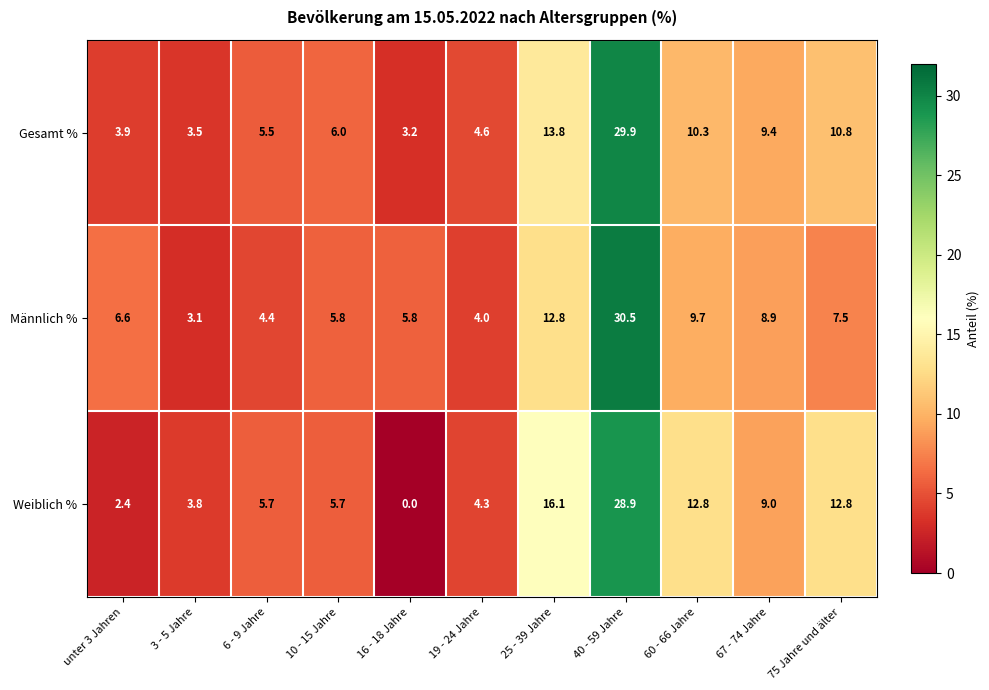

Rank the series by their average value, from lowest to highest.

Männlich %, Gesamt %, Weiblich %